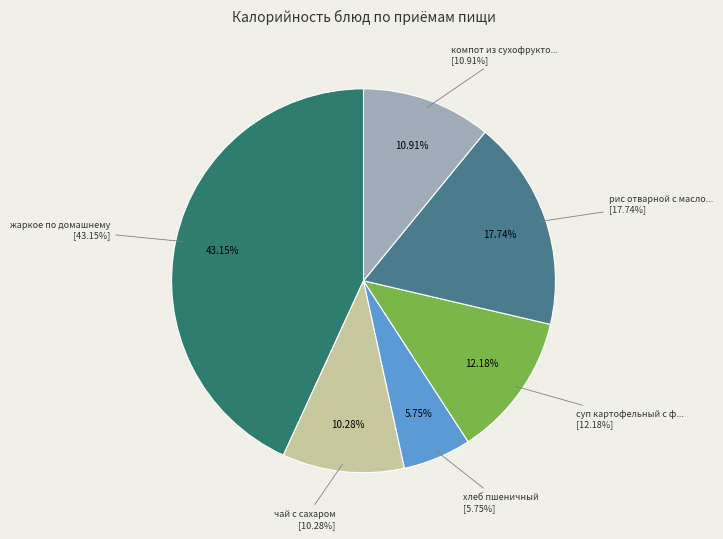

What is the smallest slice in the pie chart?

хлеб пшеничный